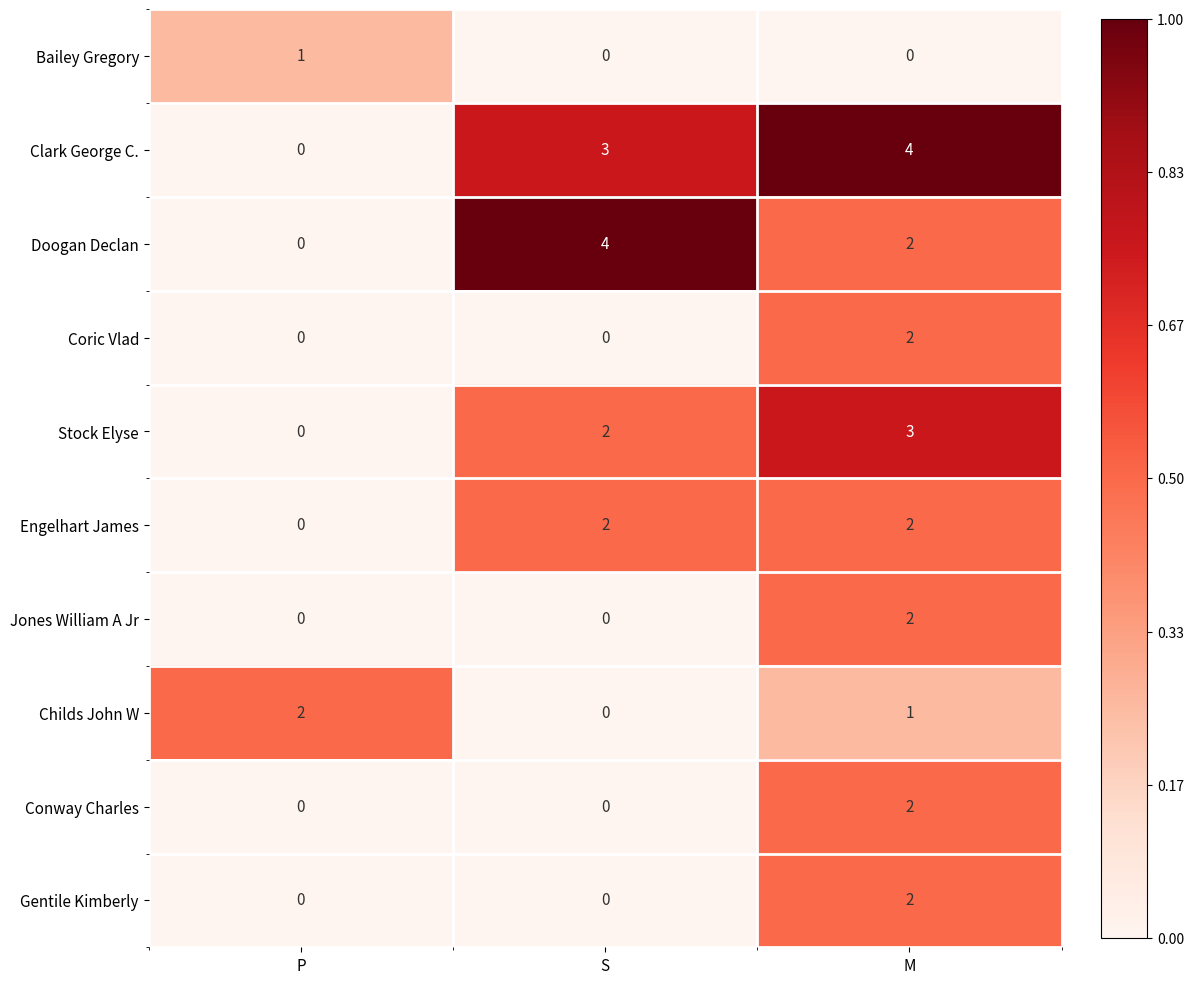

At which category is the sum across all series the highest?

M